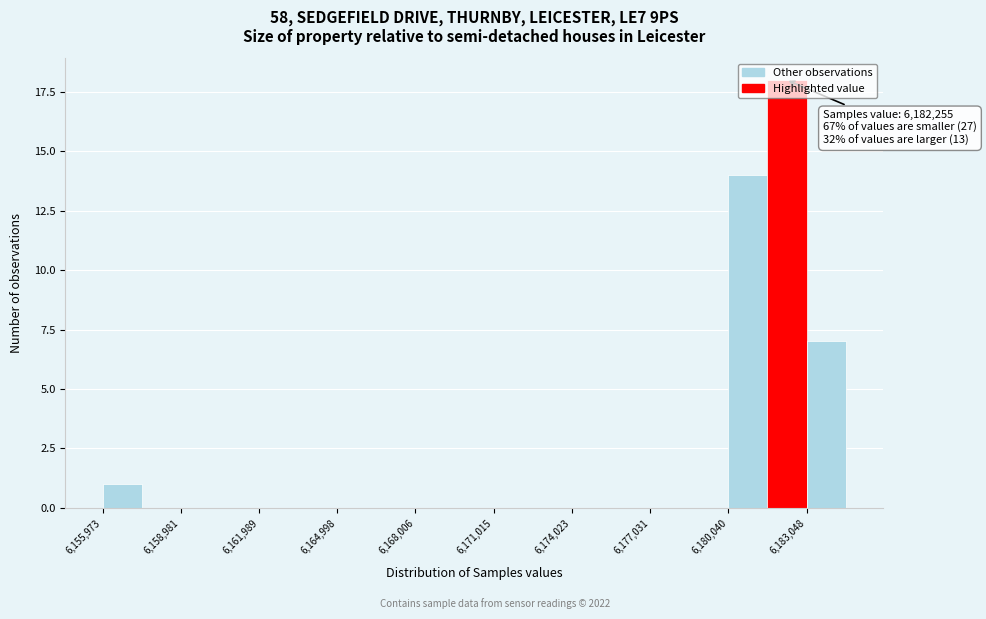

Read against the x-axis, roughly where is the centre of the tallest bar?

6182500